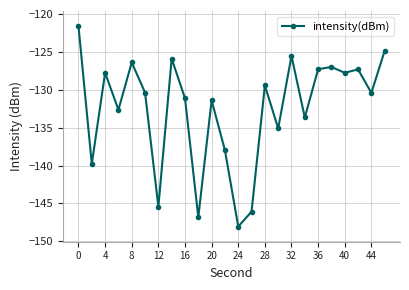

Reading left to right, transcribe all the data shown in this chart.

-121.6	-139.8	-127.8	-132.6	-126.4	-130.4	-145.5	-125.9	-131.1	-146.8	-131.4	-138.0	-148.1	-146.1	-129.4	-135.1	-125.5	-133.7	-127.3	-127.0	-127.8	-127.3	-130.4	-124.9